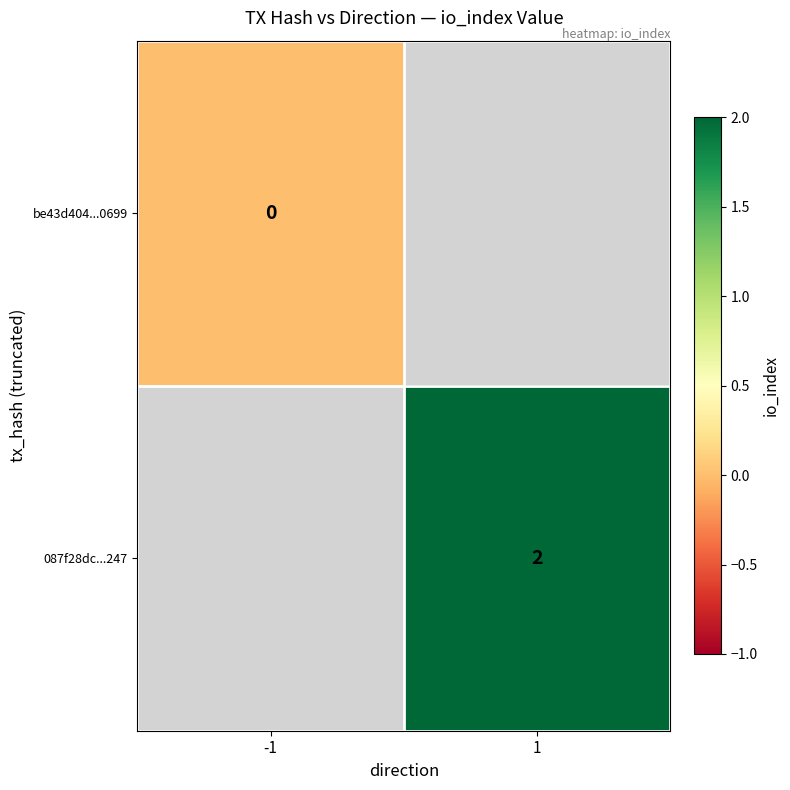

Is the value of 087f28dc...247 at 1 greater than the value of be43d404...0699 at -1?

Yes